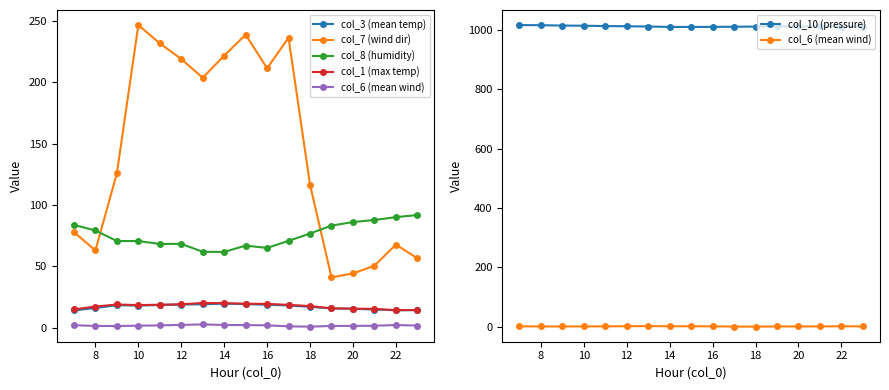

What is the spread (max minus min) of values at 20?

1010.3